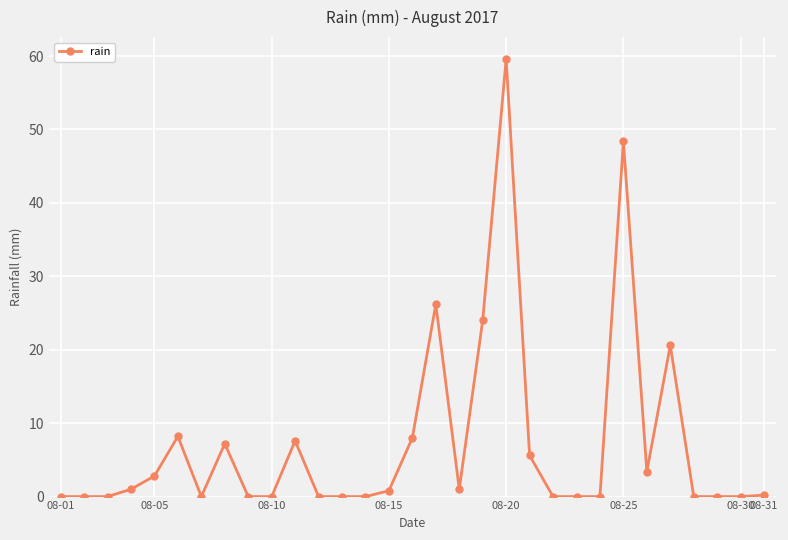

How many lines are shown in the chart?

1